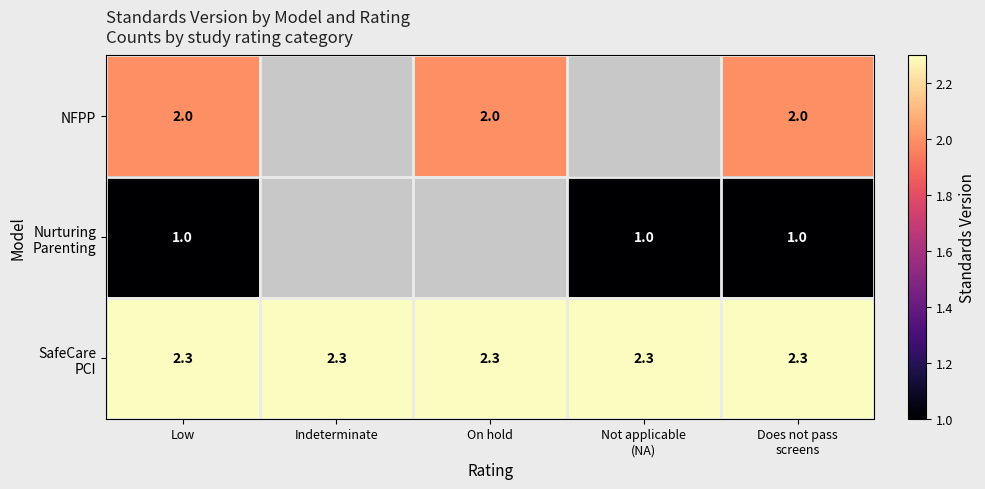

Is it true that NFPP equals 0.9 at Does not pass screens?

False